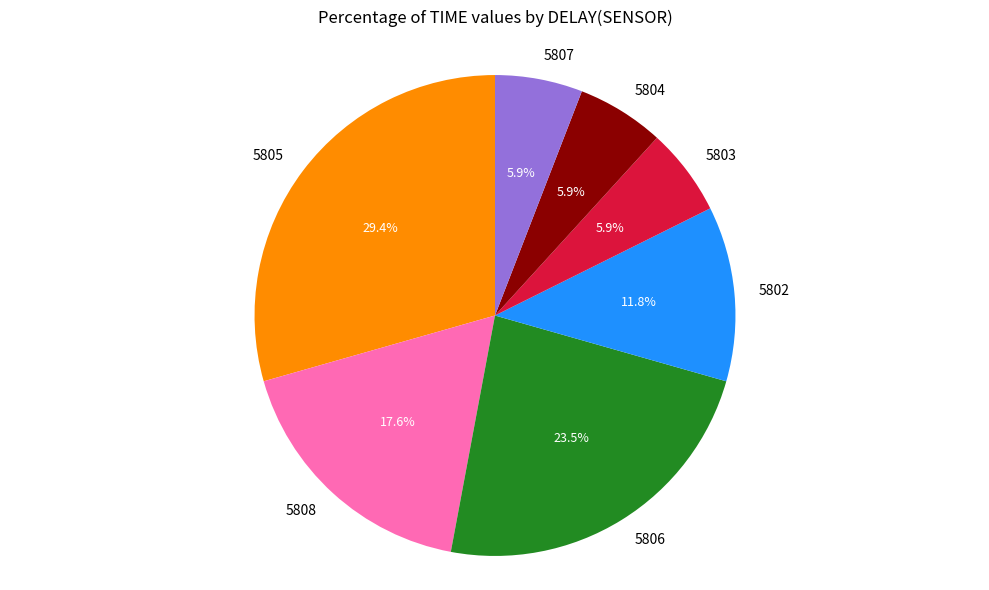

Which category has the biggest portion of the pie?

5805